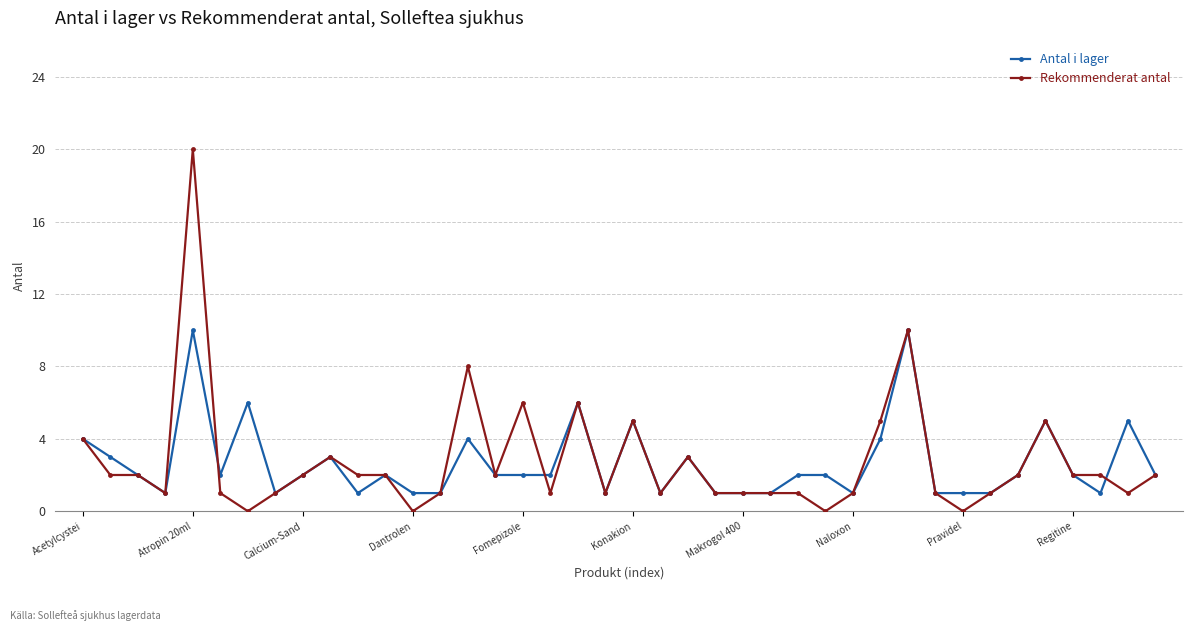

Reading left to right, transcribe all the data shown in this chart.

Antal i lager: 4	3	2	1	10	2	6	1	2	3	1	2	1	1	4	2	2	2	6	1	5	1	3	1	1	1	2	2	1	4	10	1	1	1	2	5	2	1	5	2
Rekommenderat antal: 4	2	2	1	20	1	0	1	2	3	2	2	0	1	8	2	6	1	6	1	5	1	3	1	1	1	1	0	1	5	10	1	0	1	2	5	2	2	1	2